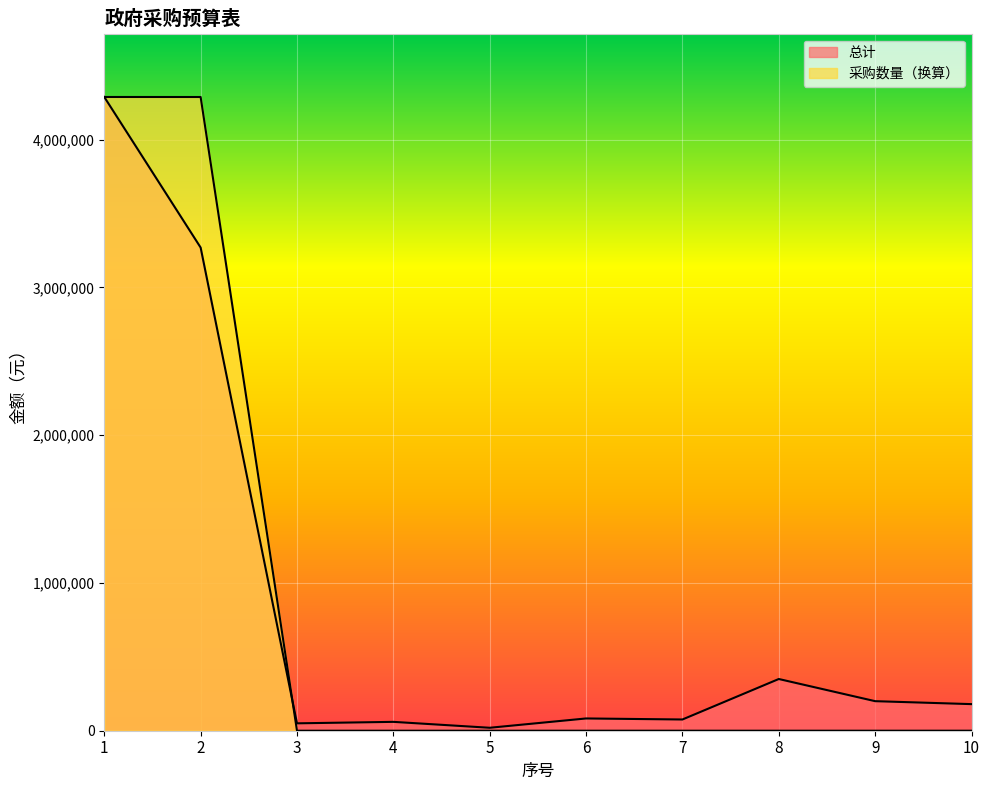

Reading right to left, transcribe all the data shown in this chart.

总计: 10=180000.0	9=200000.0	8=350000.0	7=76000.0	6=83000.0	5=20000.0	4=60000.0	3=50000.0	2=3270000.0	1=4289000.0
采购数量: 10=55.8	9=1.1	8=11.2	7=42.4	6=27.9	5=8.9	4=22.3	3=22.3	2=4288807.9	1=4289000.0